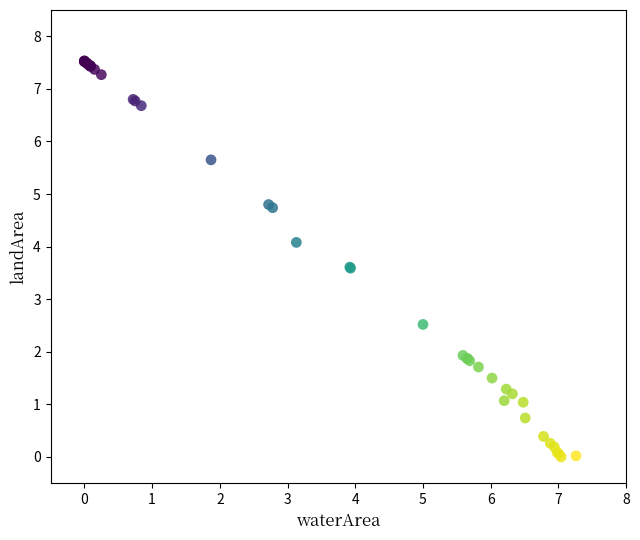

What Y value in the scatter plot is closest to 3?

2.5